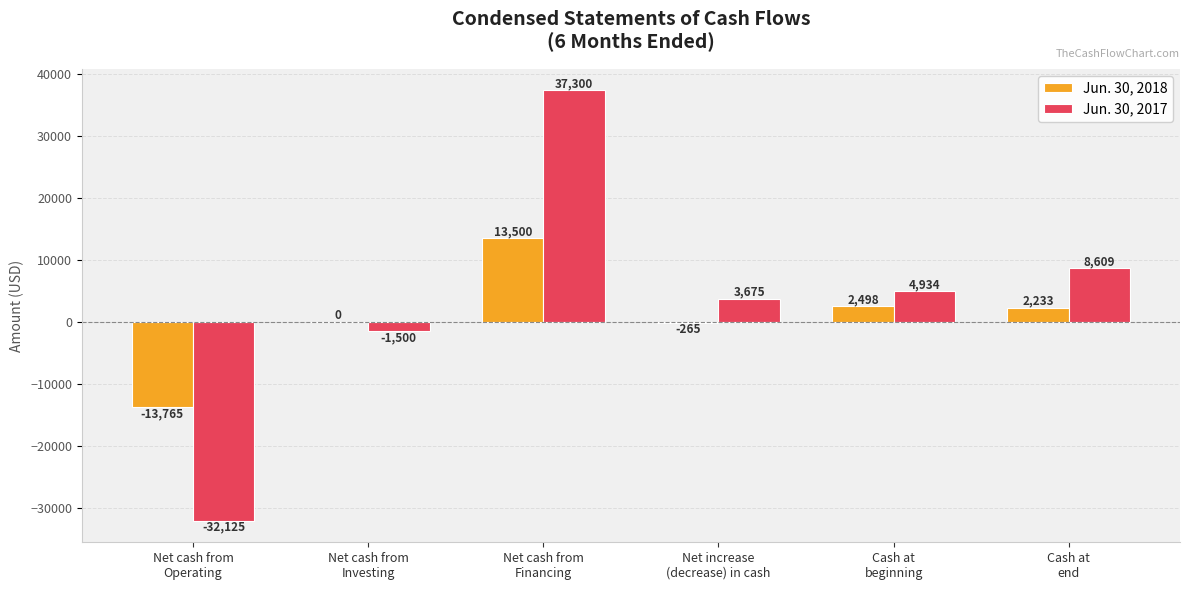

What is the maximum value shown in the chart?

37300